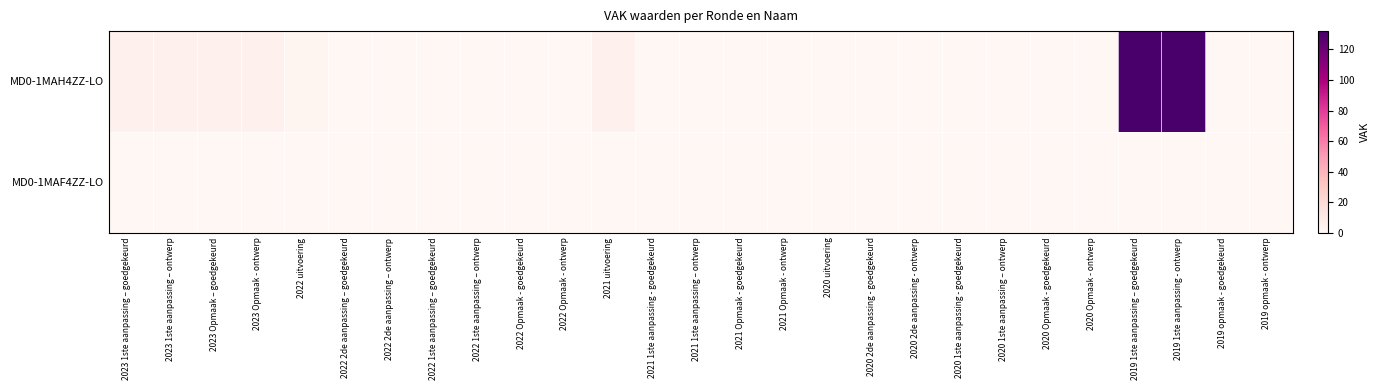

Count the number of categories in the chart.

27